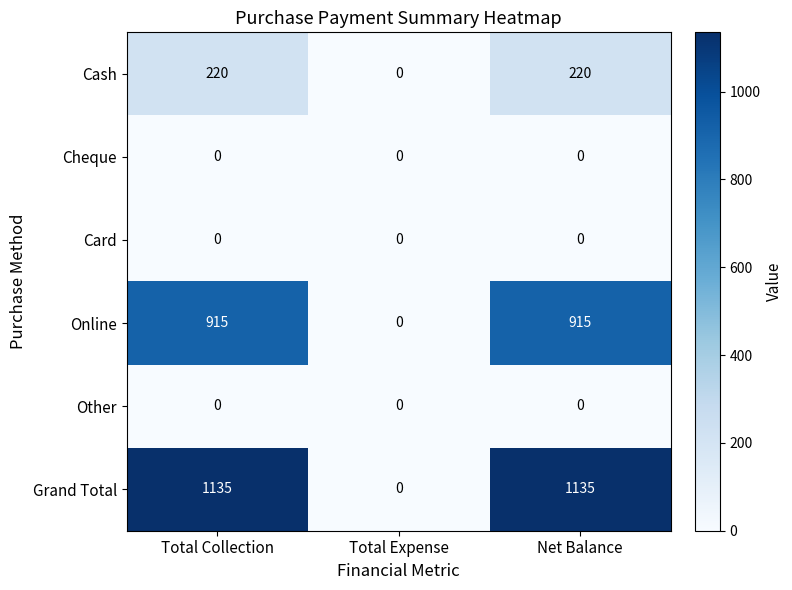

What is the difference between the maximum and minimum values in the Grand Total series?

1135